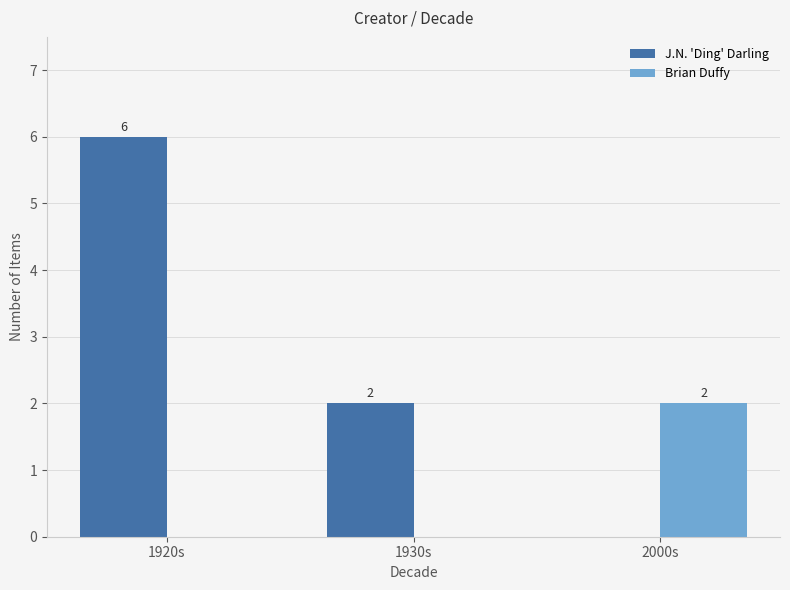

Is it true that Brian Duffy equals 3 at 2000s?

False